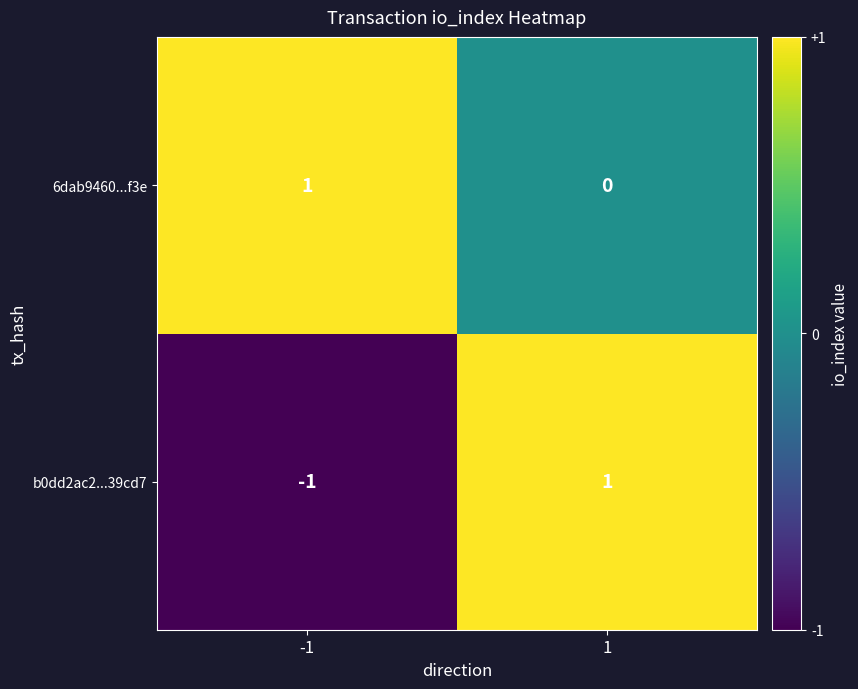

The 6dab9460...f3e series shows 0 at 1. True or false?

True